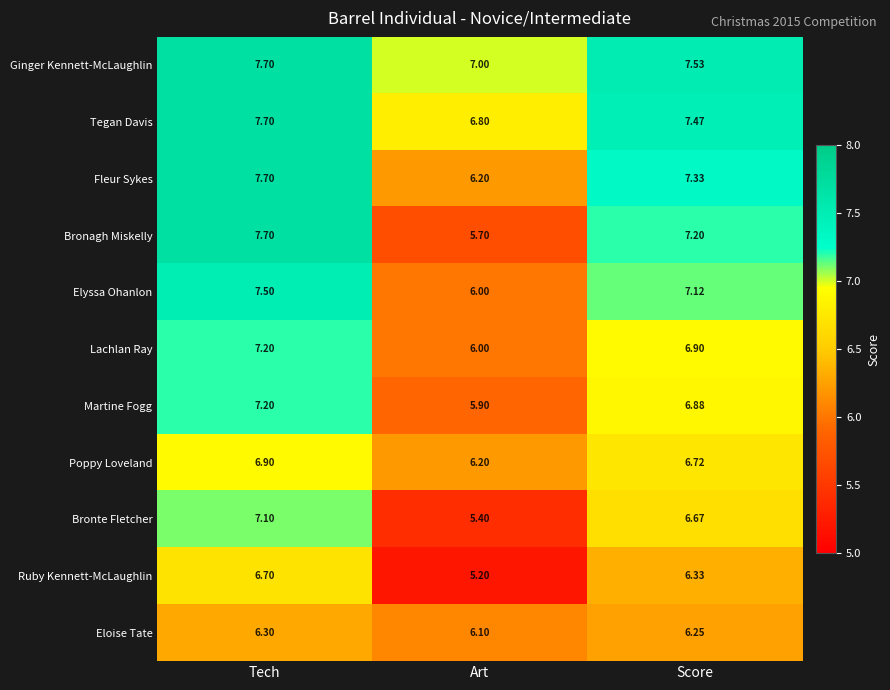

At which category is the sum across all series the highest?

Tech